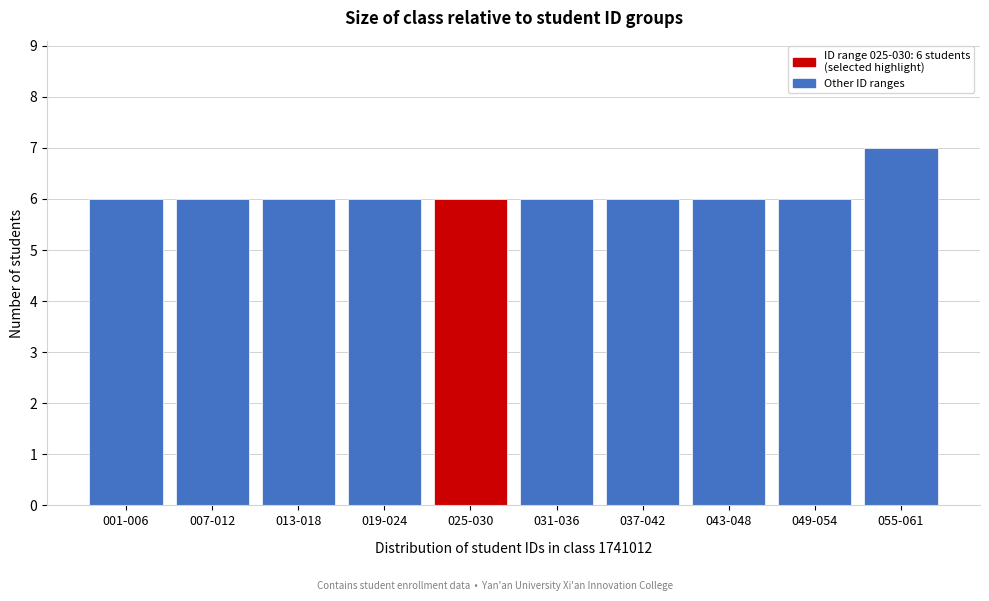

Reading left to right, list all the values displayed in this chart.

001-006=6	007-012=6	013-018=6	019-024=6	025-030=6	031-036=6	037-042=6	043-048=6	049-054=6	055-061=7